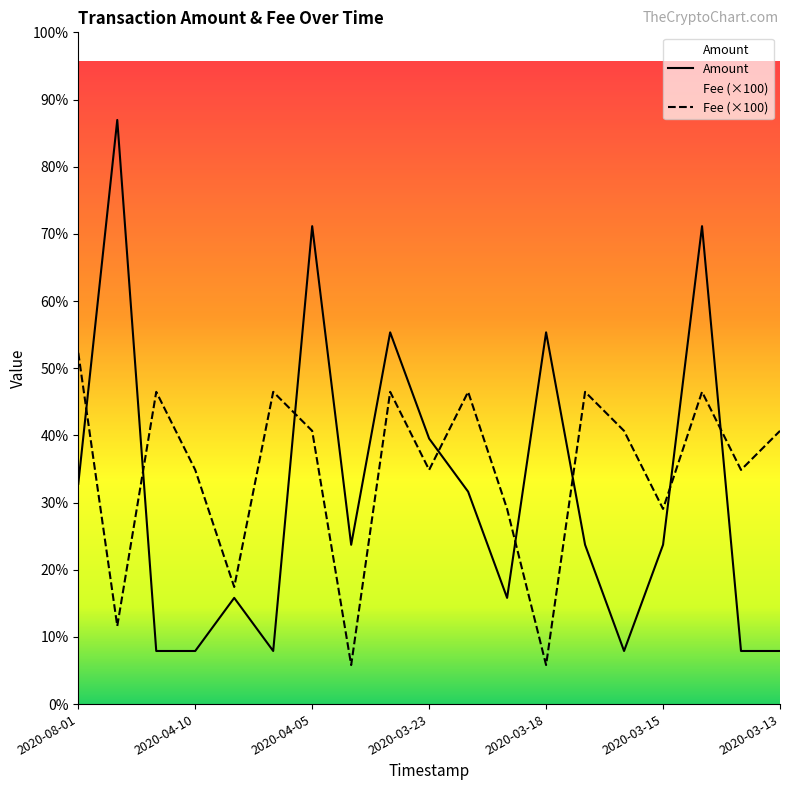

Reading left to right, list all the values displayed in this chart.

Amount: 4.1	11.0	1.0	1.0	2.0	1.0	9.0	3.0	7.0	5.0	4.0	2.0	7.0	3.0	1.0	3.0	9.0	1.0	1.0
Fee: 6.6	1.5	5.9	4.4	2.2	5.9	5.1	0.7	5.9	4.4	5.9	3.7	0.7	5.9	5.1	3.7	5.9	4.4	5.1